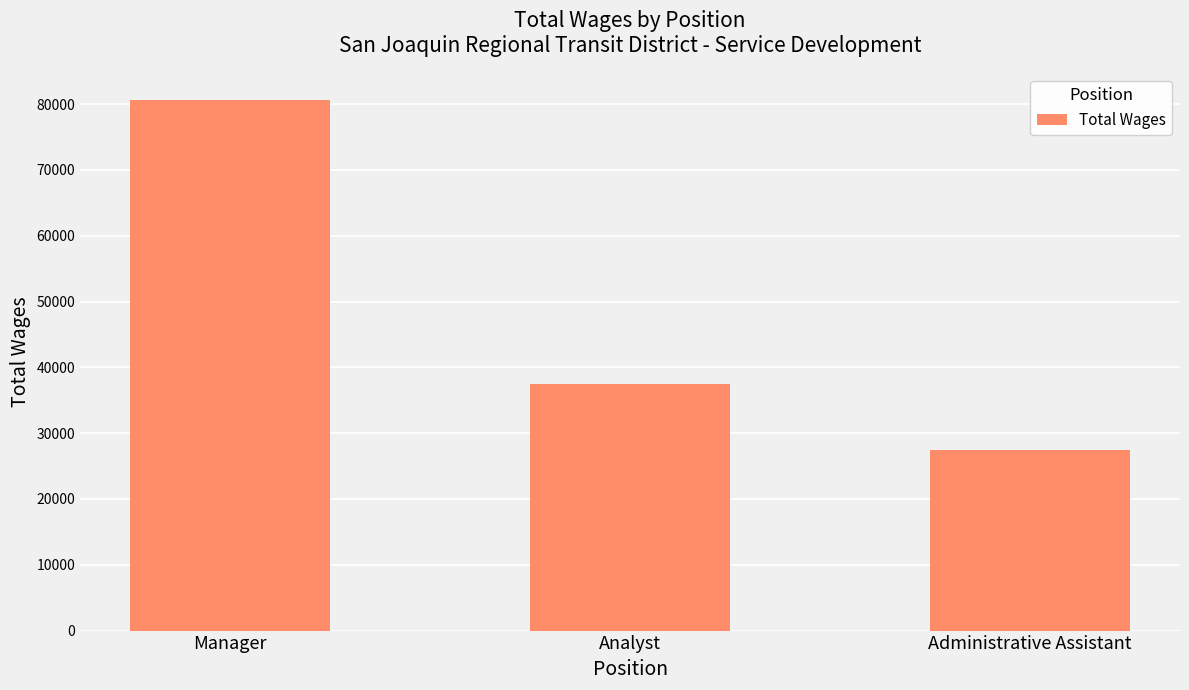

List the labels in order of value, smallest first.

Administrative Assistant, Analyst, Manager